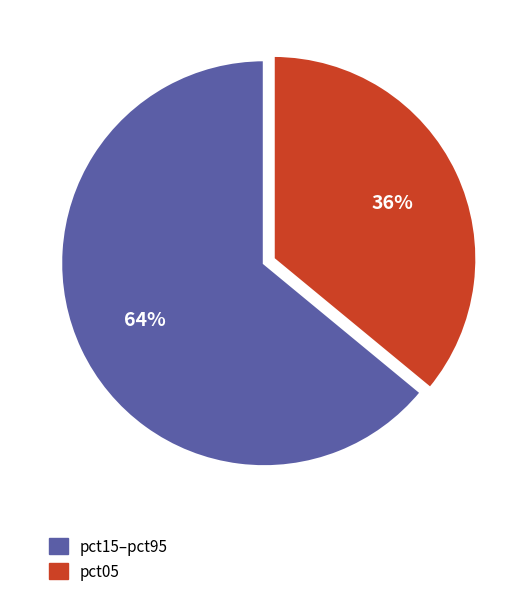

Is there any slice that represents more than half of the pie?

Yes